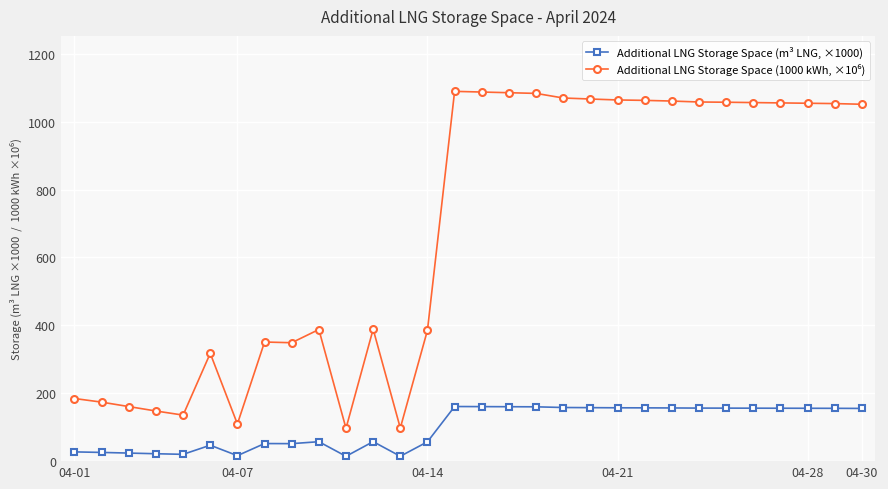

What is the value of the Additional LNG Storage Space (m³ LNG, ×1000) point at the 27th from the left?

155.9